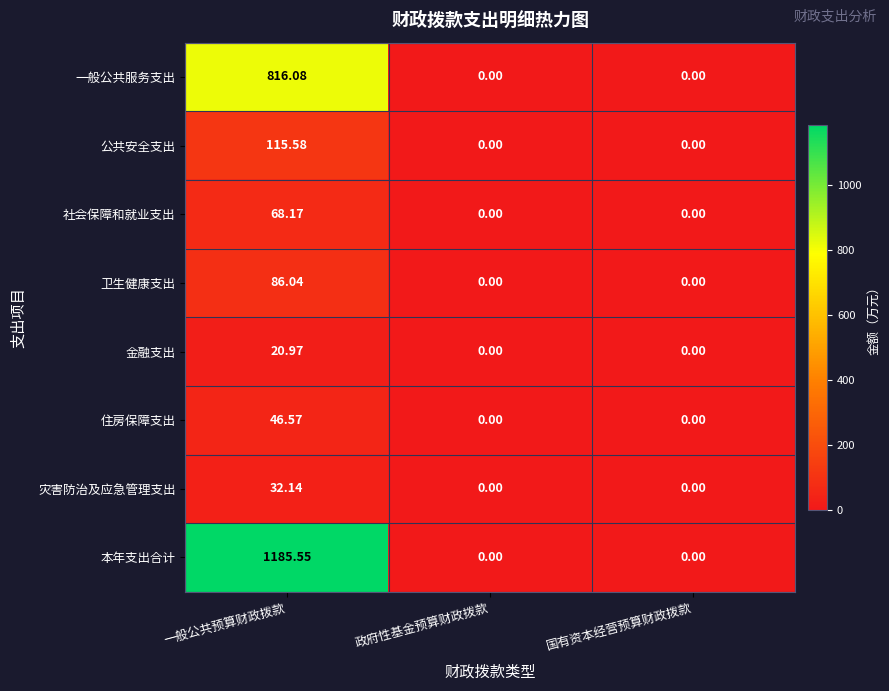

How many series are shown in this chart?

8